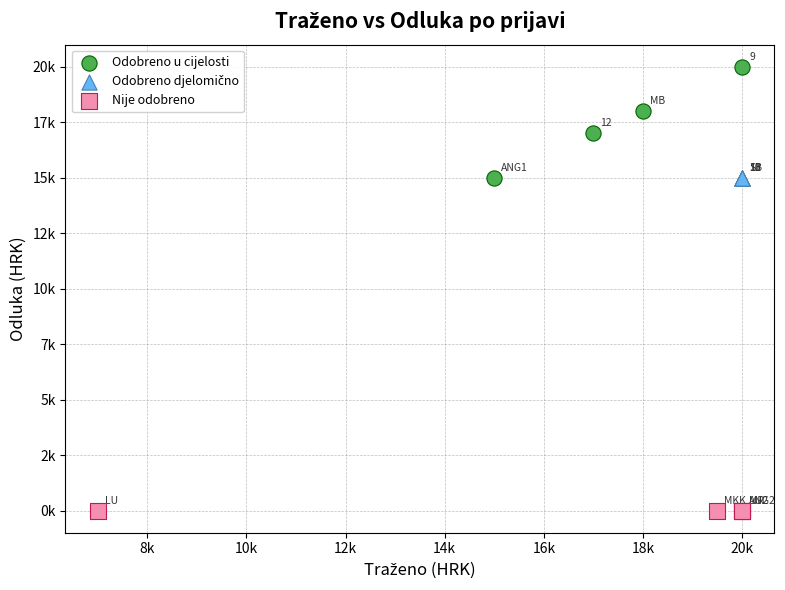

Which series contains the lowest Y value?

Nije odobreno